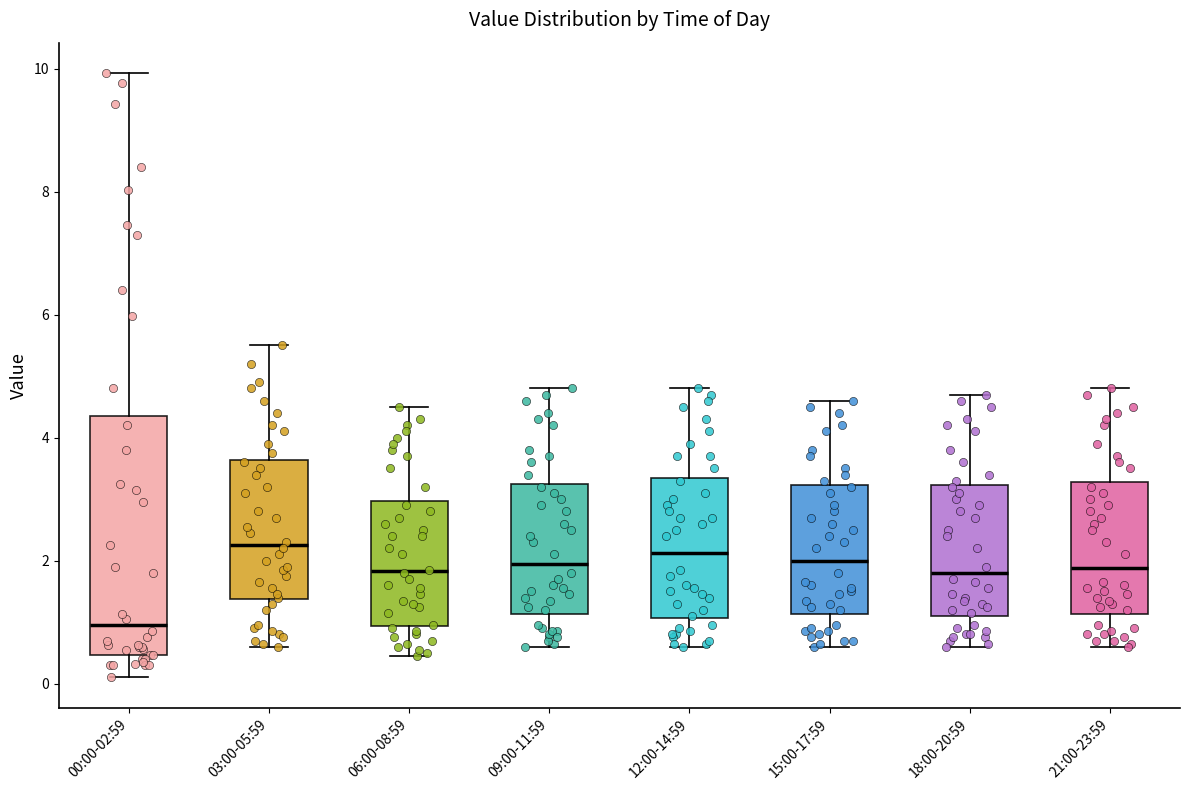

Where is the upper edge of the box for 03:00-05:59 on the y-axis? The values are not printed on the chart, so give them approximately, as read against the axis.

3.6